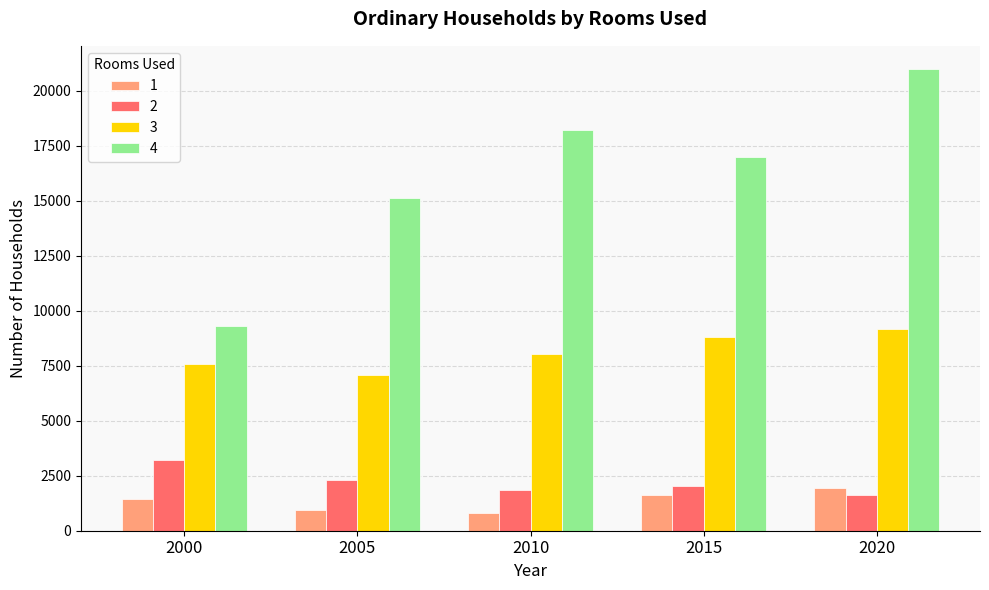

What is the value of the 1 bar at the 5th from the left?

1928